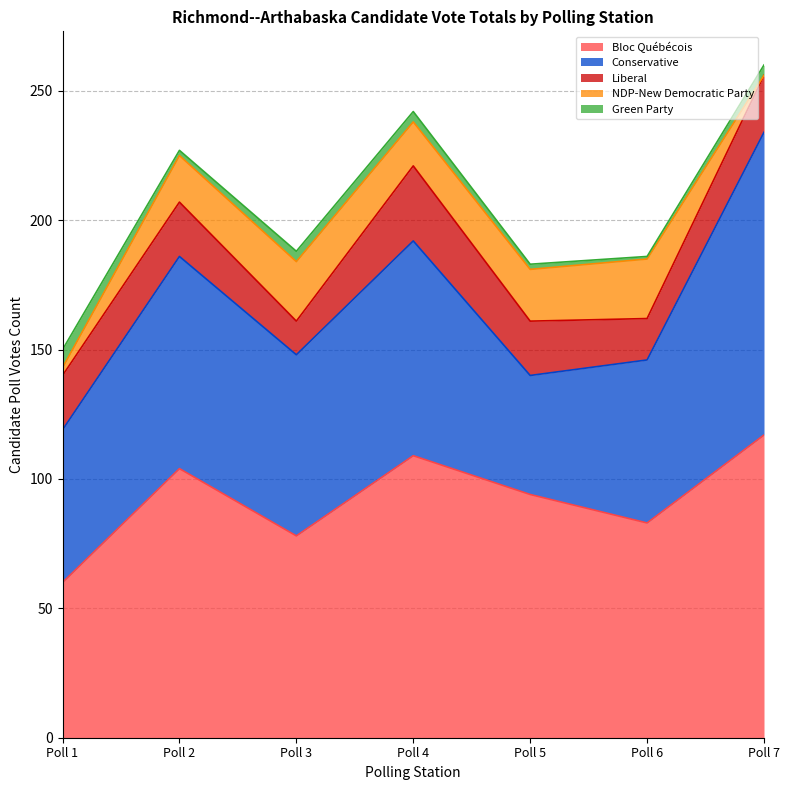

Where is the first local maximum for Bloc Québécois?

Poll 2